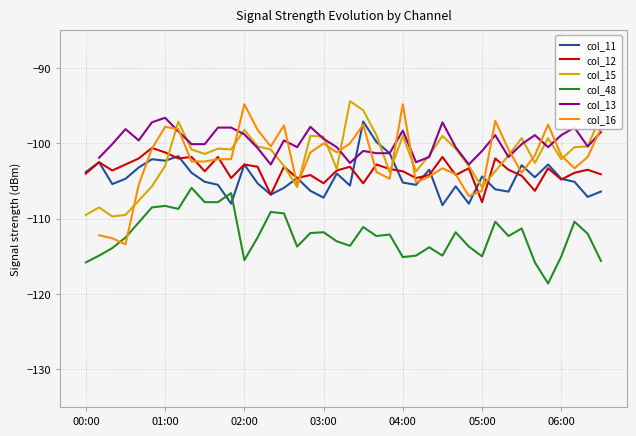

How many values in the col_16 series exceed -101?

15